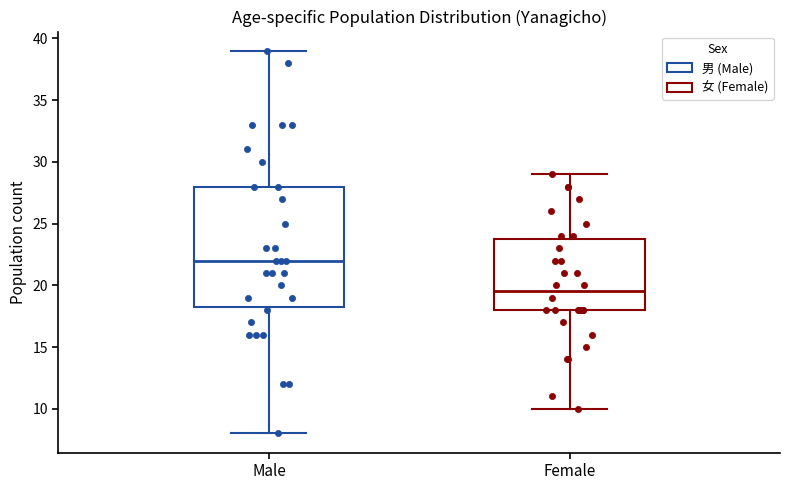

Which box is the tallest, from its lower edge to its upper edge?

Male